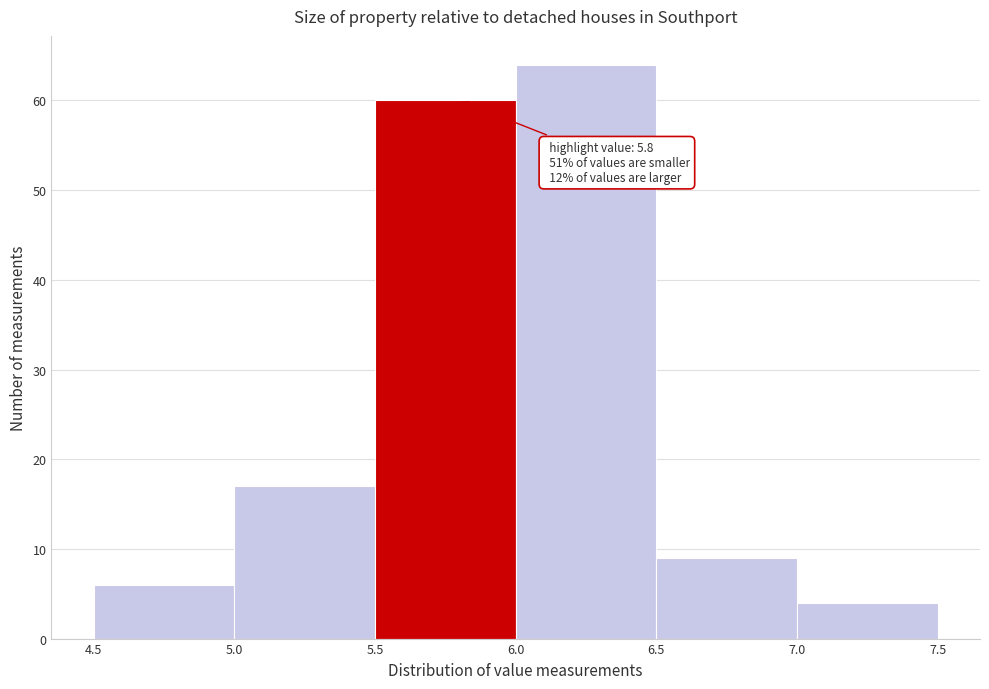

Over which range of the x-axis is the bar tallest?

6.0 to 6.5